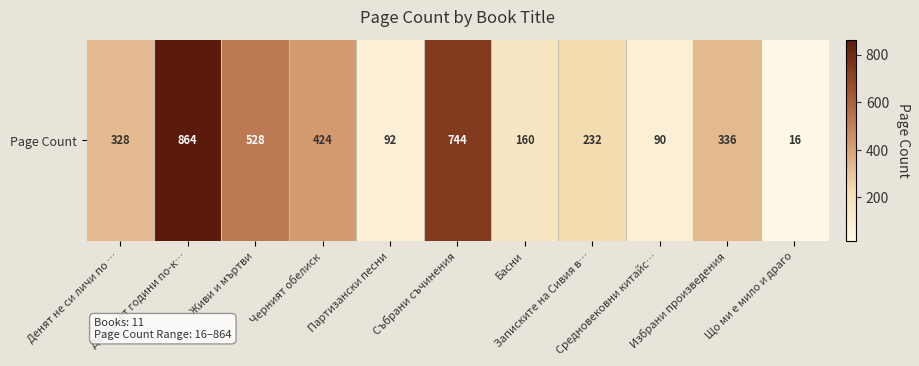

What is the greatest value displayed?

864